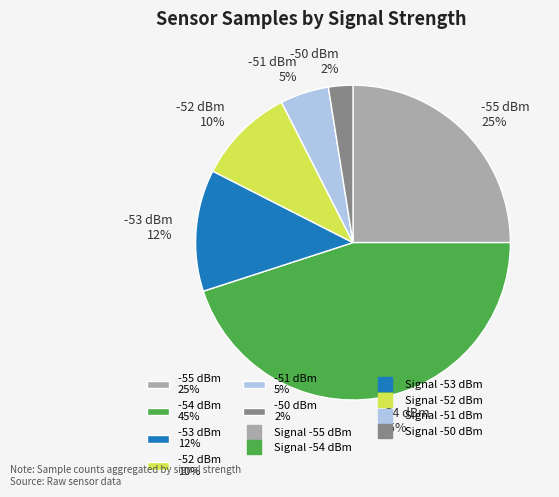

What is the ratio of the value at -55 dBm 25% to the value at -54 dBm 45%?

0.6